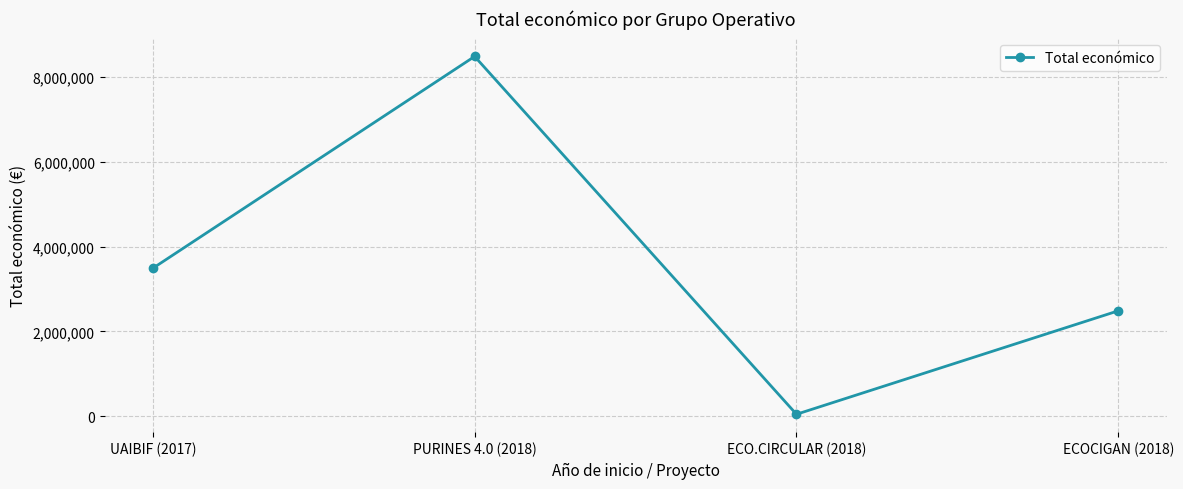

How many points are higher than both their immediate neighbors (excluding endpoints)?

1